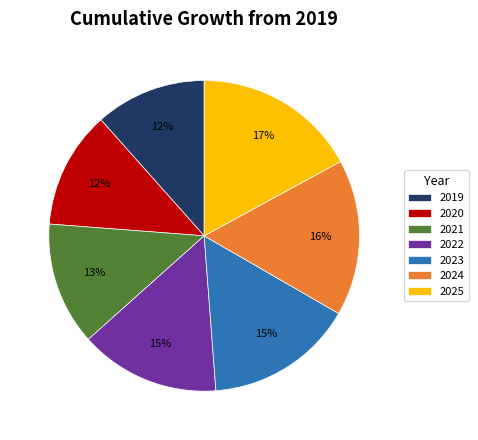

To the nearest percent, what portion does 2022 represent?

15%